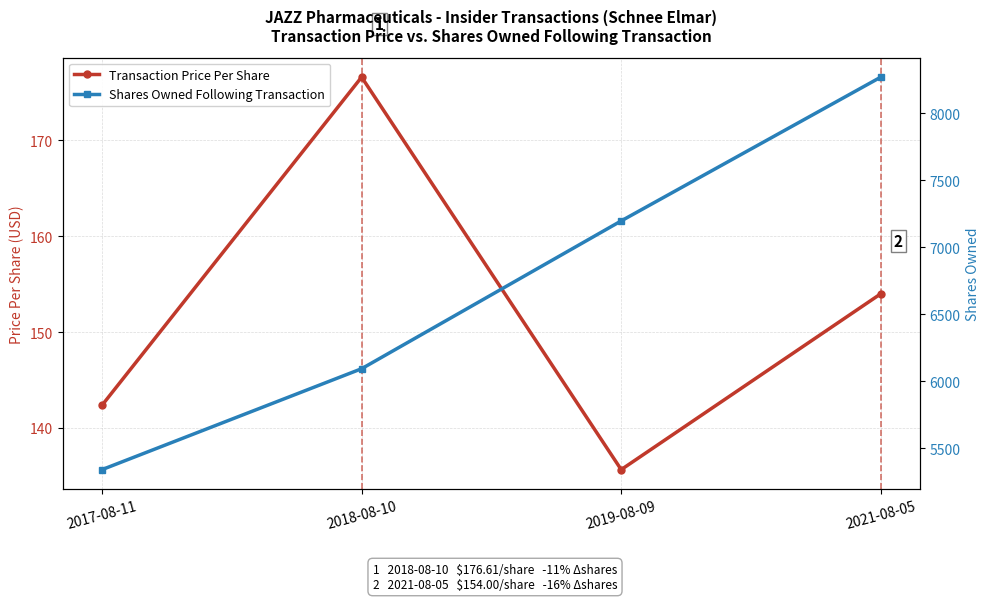

What is the label of the 3rd point from the left?

2019-08-09